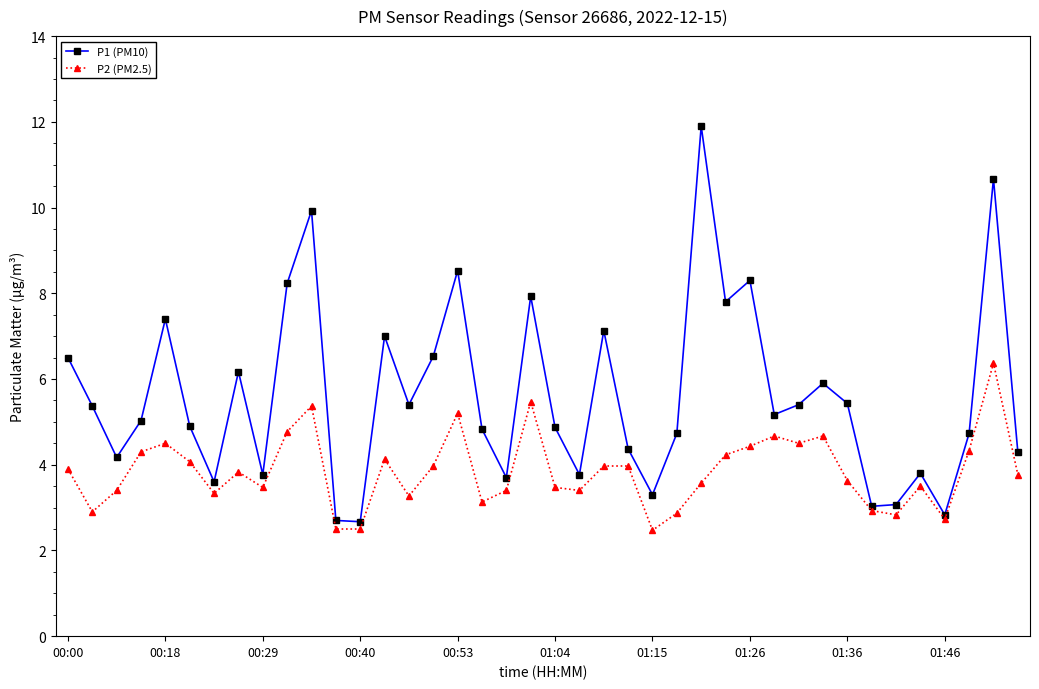

Which series has the largest range (max minus min)?

P1 (PM10)